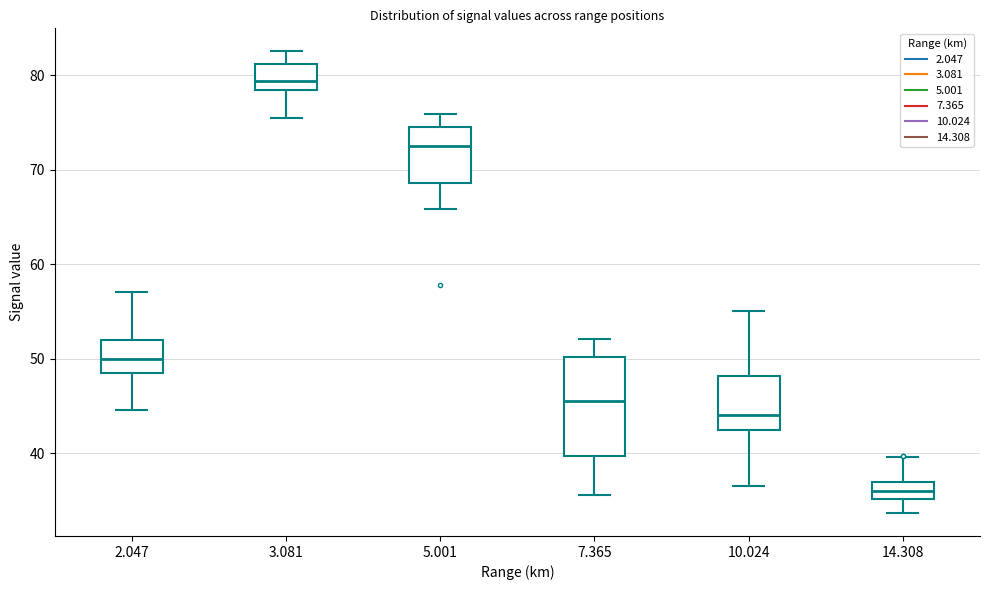

Where does the median line of the box at x = 3.081 sit on the y-axis? The values are not printed on the chart, so give them approximately, as read against the axis.

79